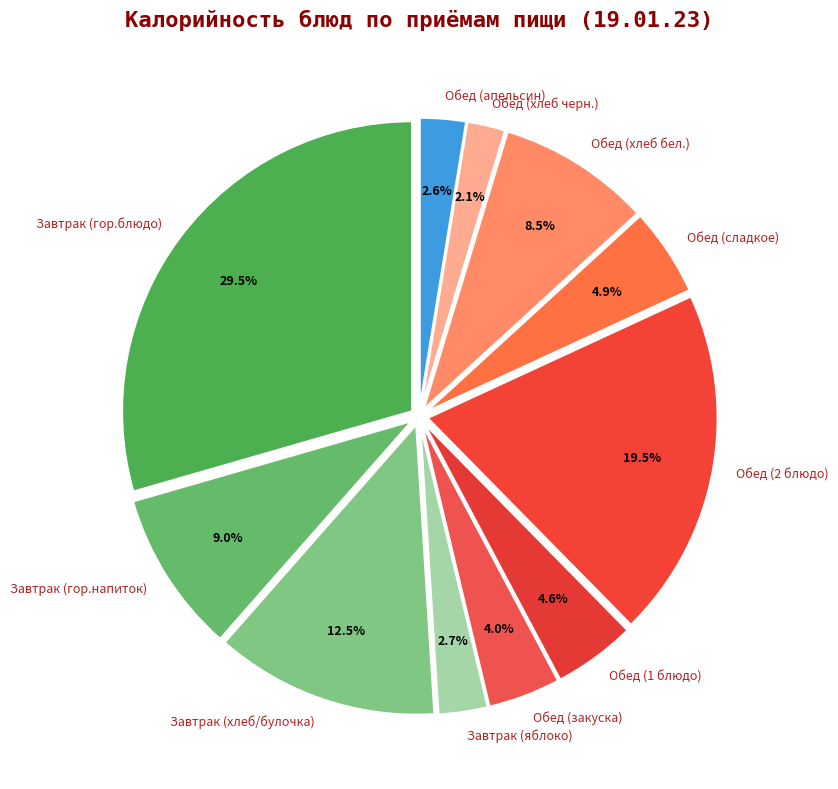

Does any single category account for the majority?

No